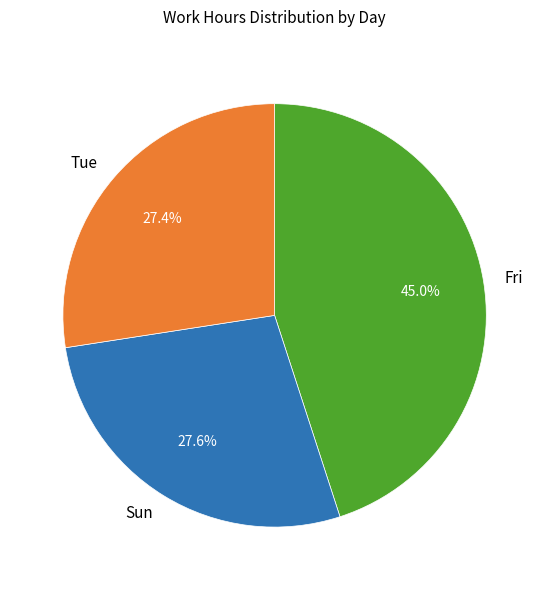

Does Sun account for over 50% of the chart?

No